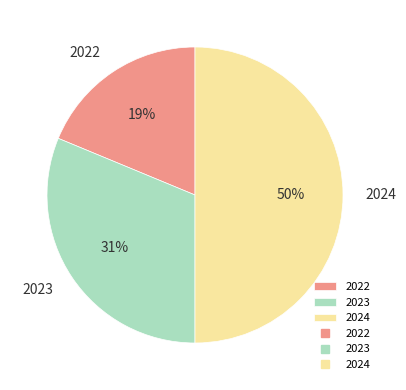

Does 2022 account for over 50% of the chart?

No